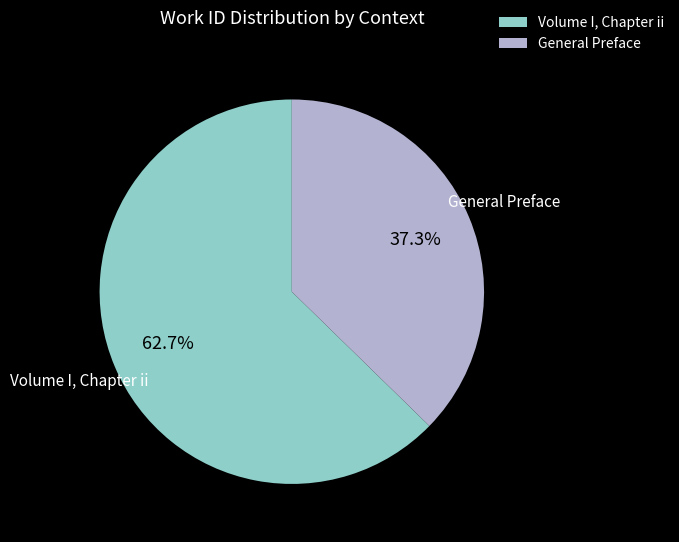

Which slice is the smallest?

General Preface